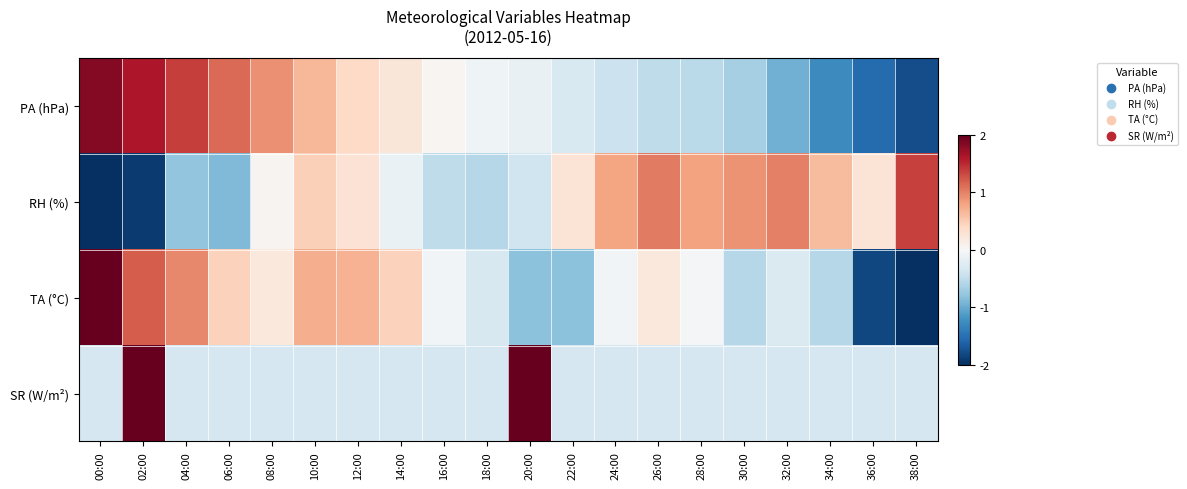

What is the difference between the highest and lowest values at 22:00?

1.1